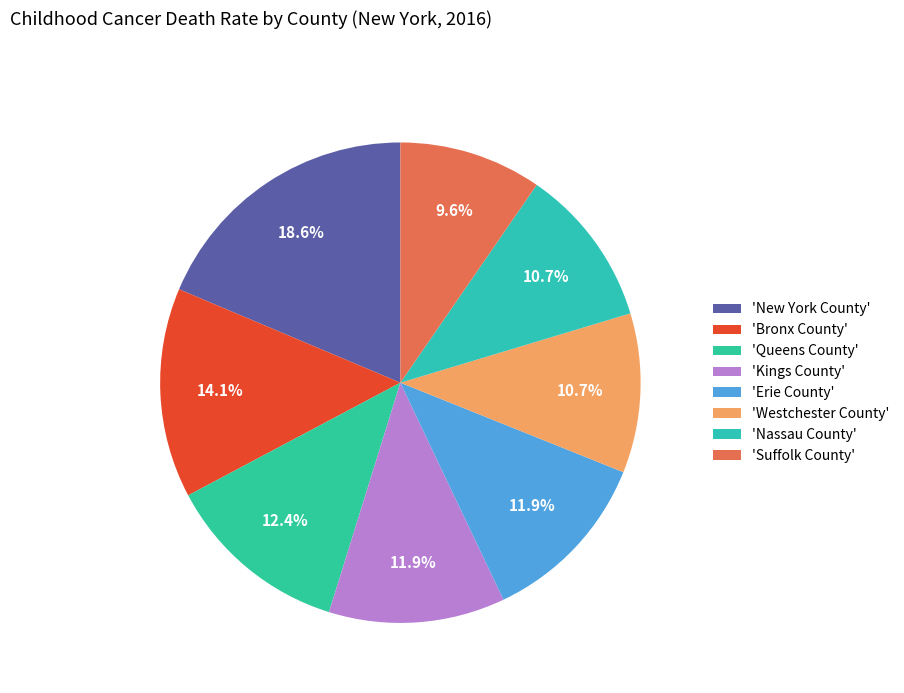

Which category has the smallest portion of the pie?

Suffolk County